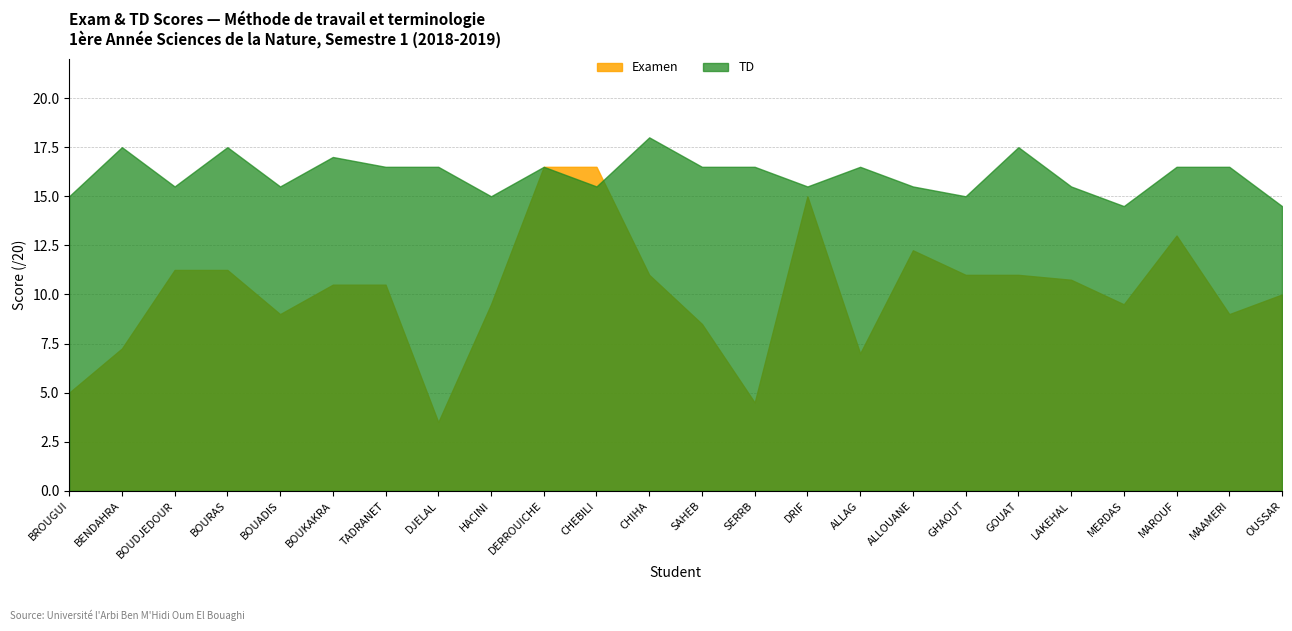

What is the label of the 18th point from the left?

GHAOUT